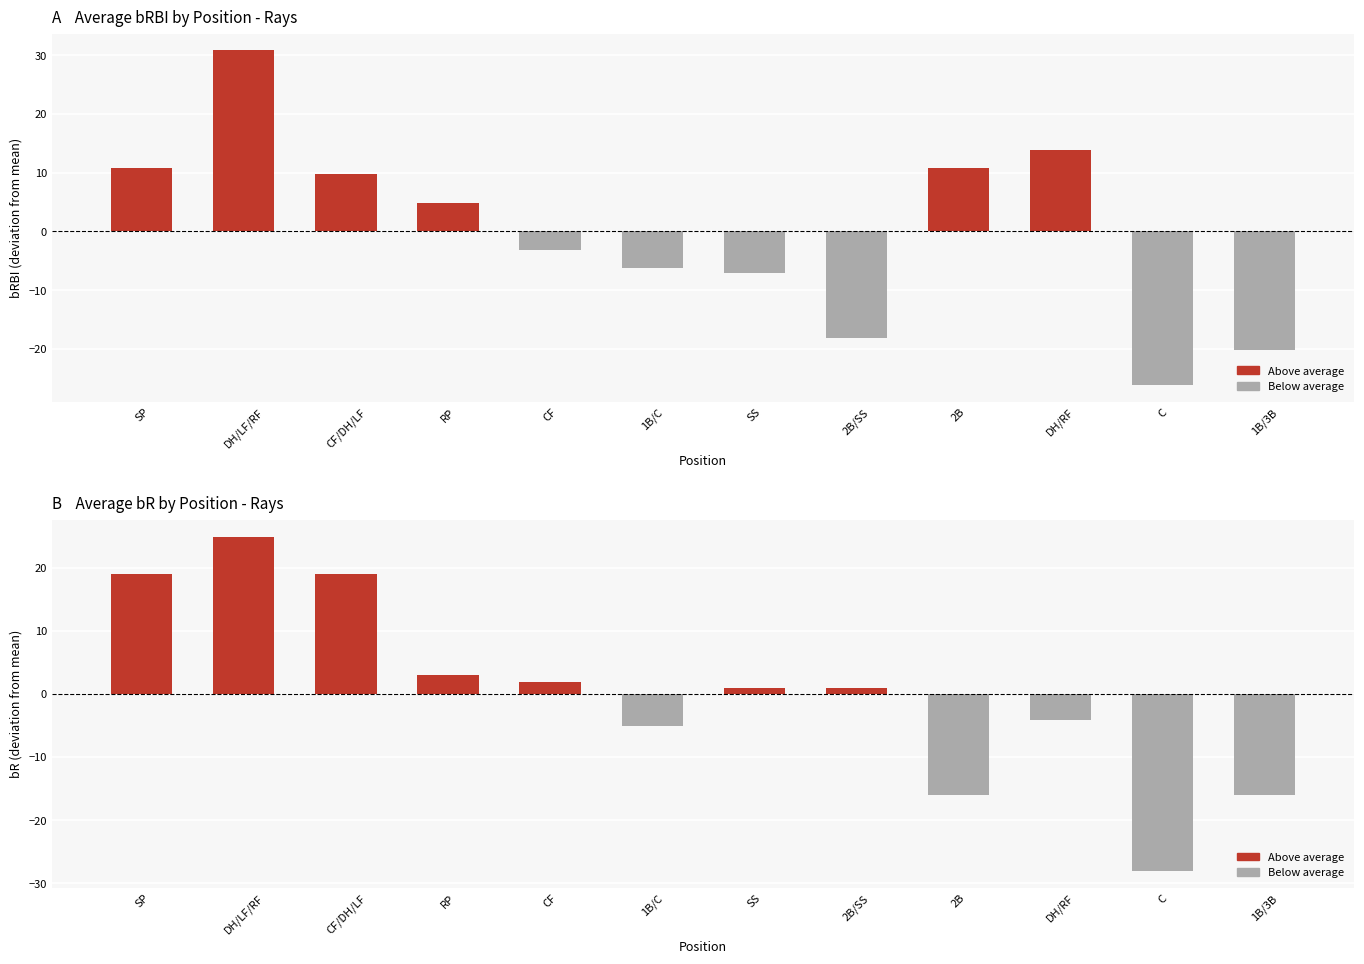

Is the value of Avg bRBI at 2B/SS greater than the value of Avg bR at 1B/C?

No